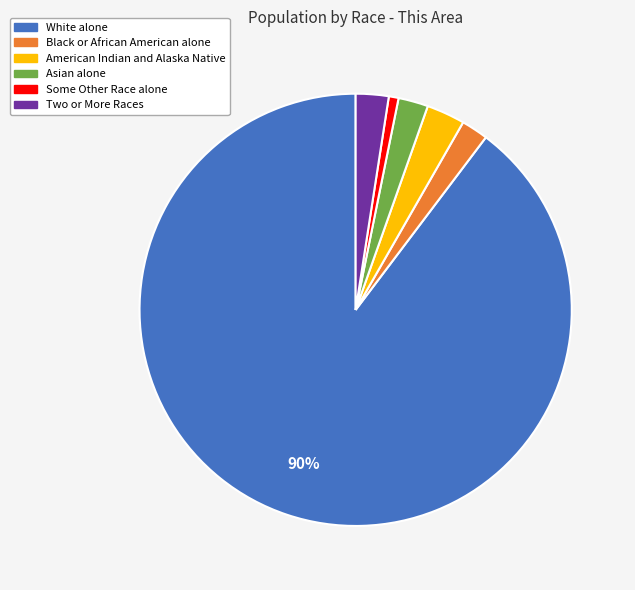

Does White alone represent more than half of the total?

Yes